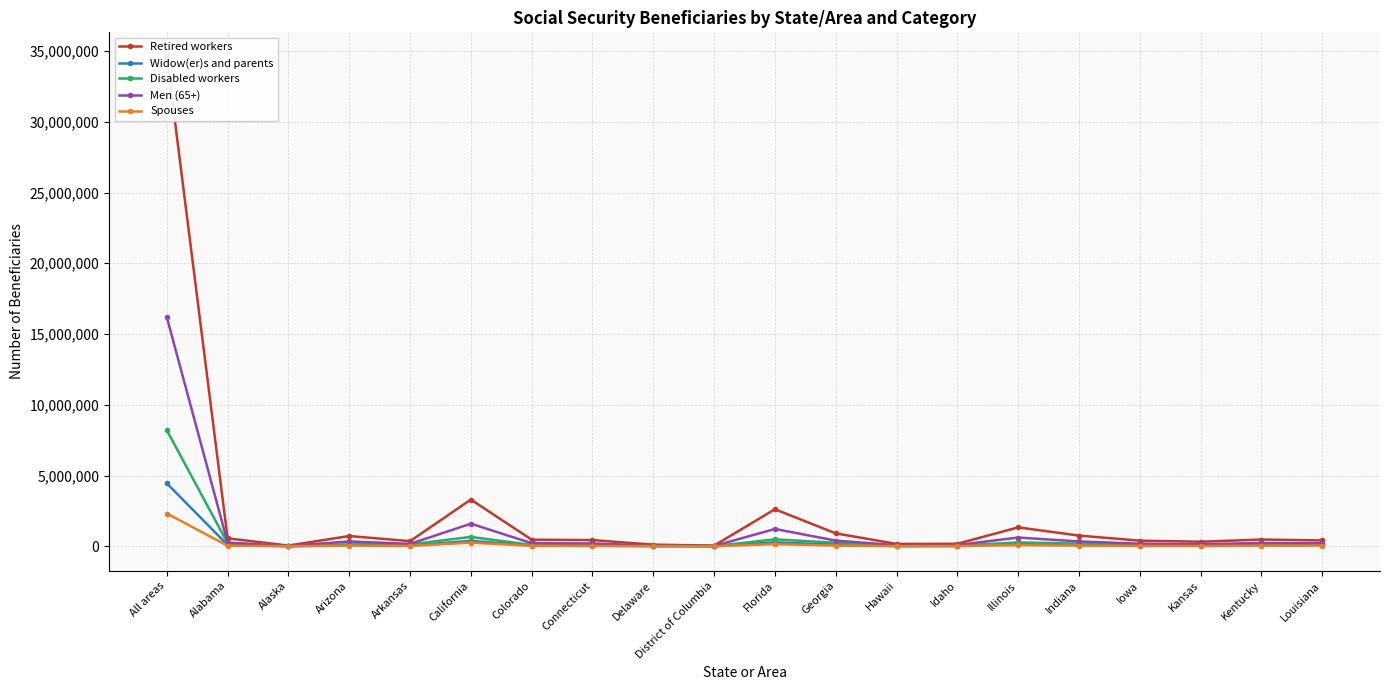

What are all the series names shown in the legend?

Retired workers, Widow(er)s and parents, Disabled workers, Men (65+), Spouses